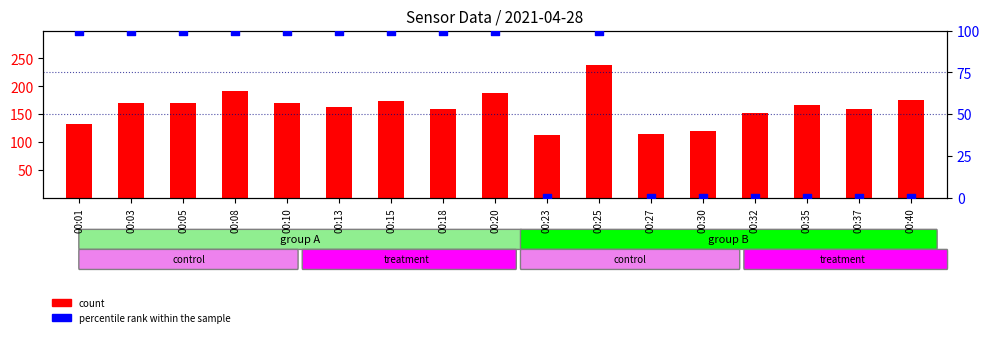

At which category is the sum across all series the highest?

00:25